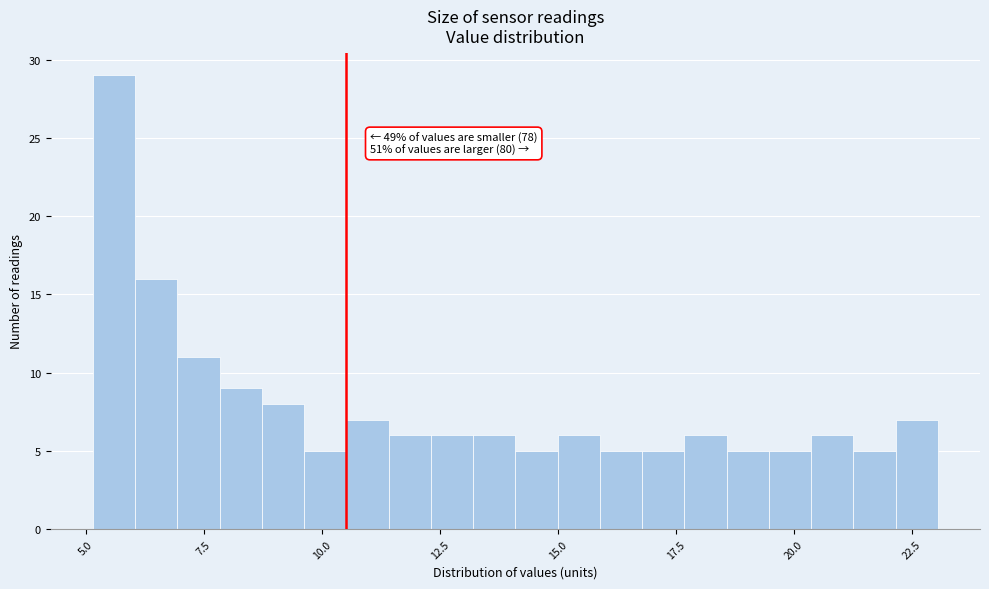

Around what value on the x-axis is the tallest bar? Give the approximate position of its centre, as read against the axis.

5.5